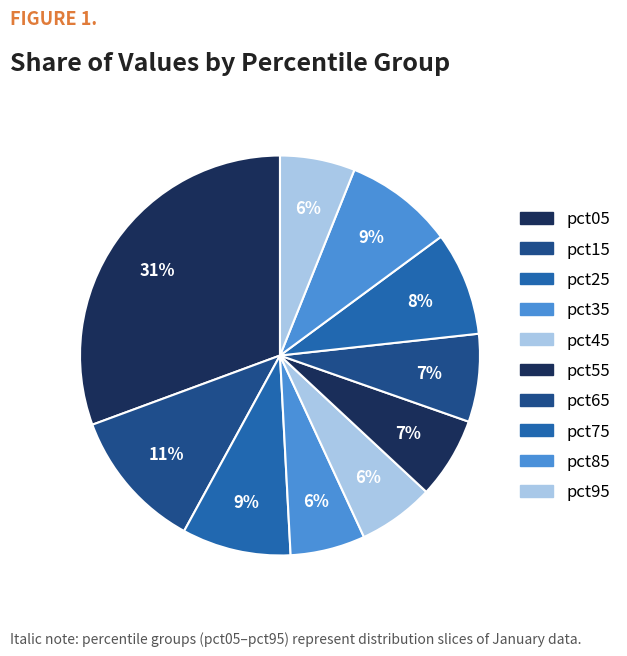

Count the number of slices in the pie.

10